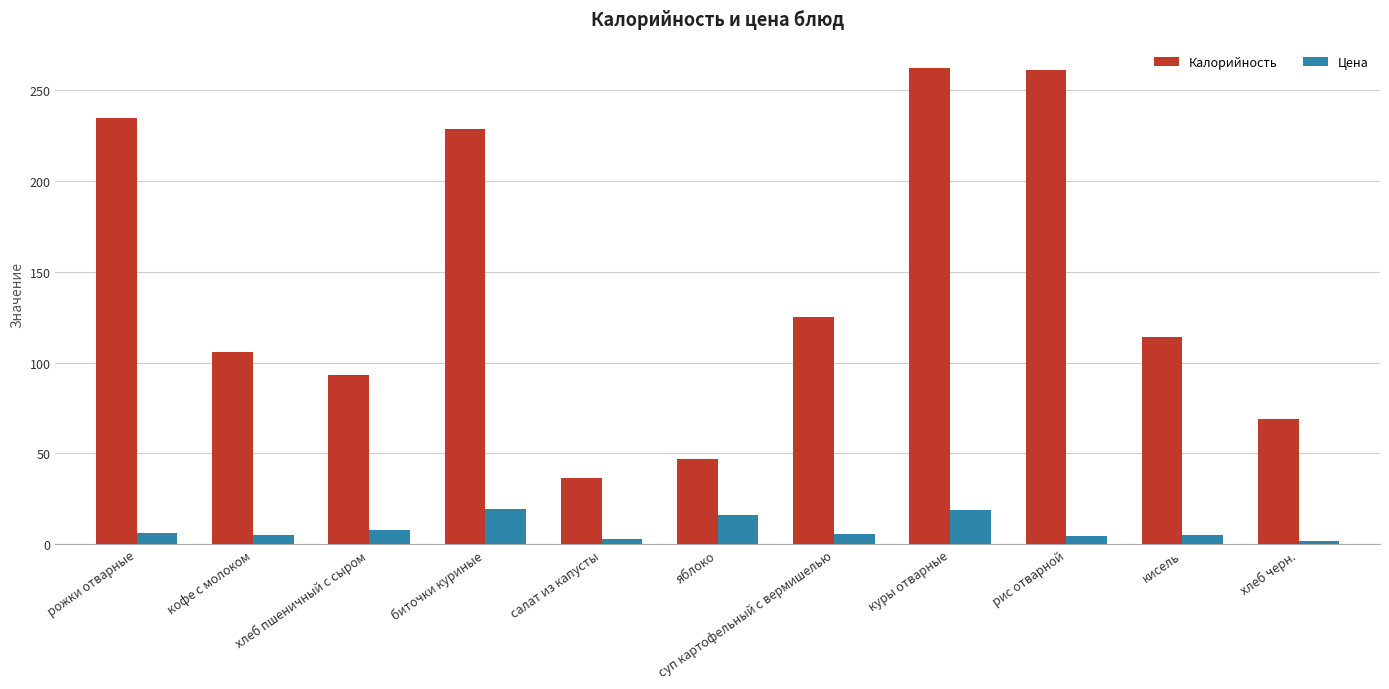

What is the minimum value for Калорийность?

36.2